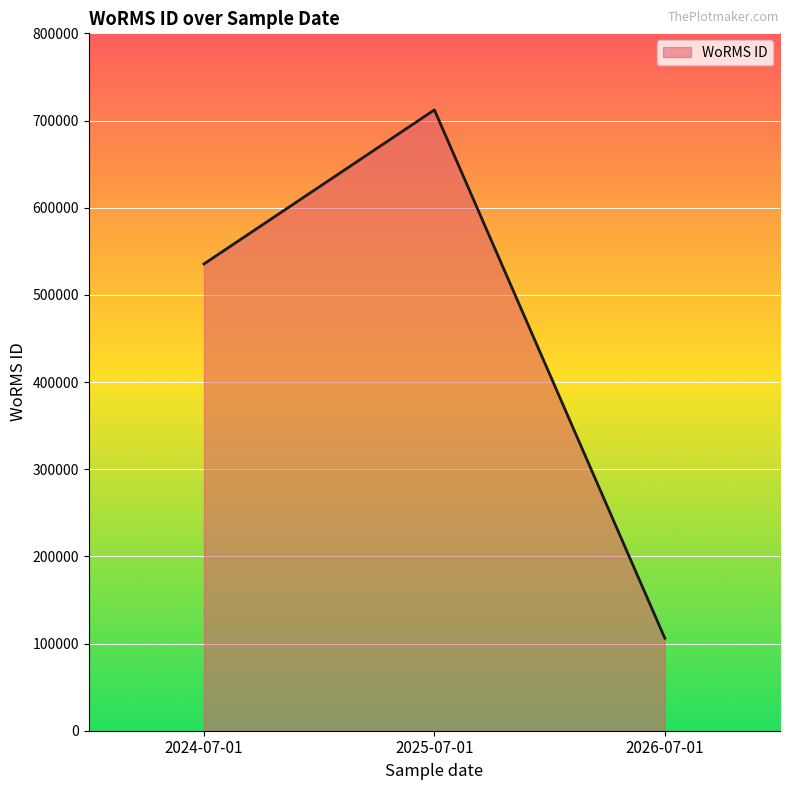

List the labels in order of value, largest first.

2025-07-01, 2024-07-01, 2026-07-01